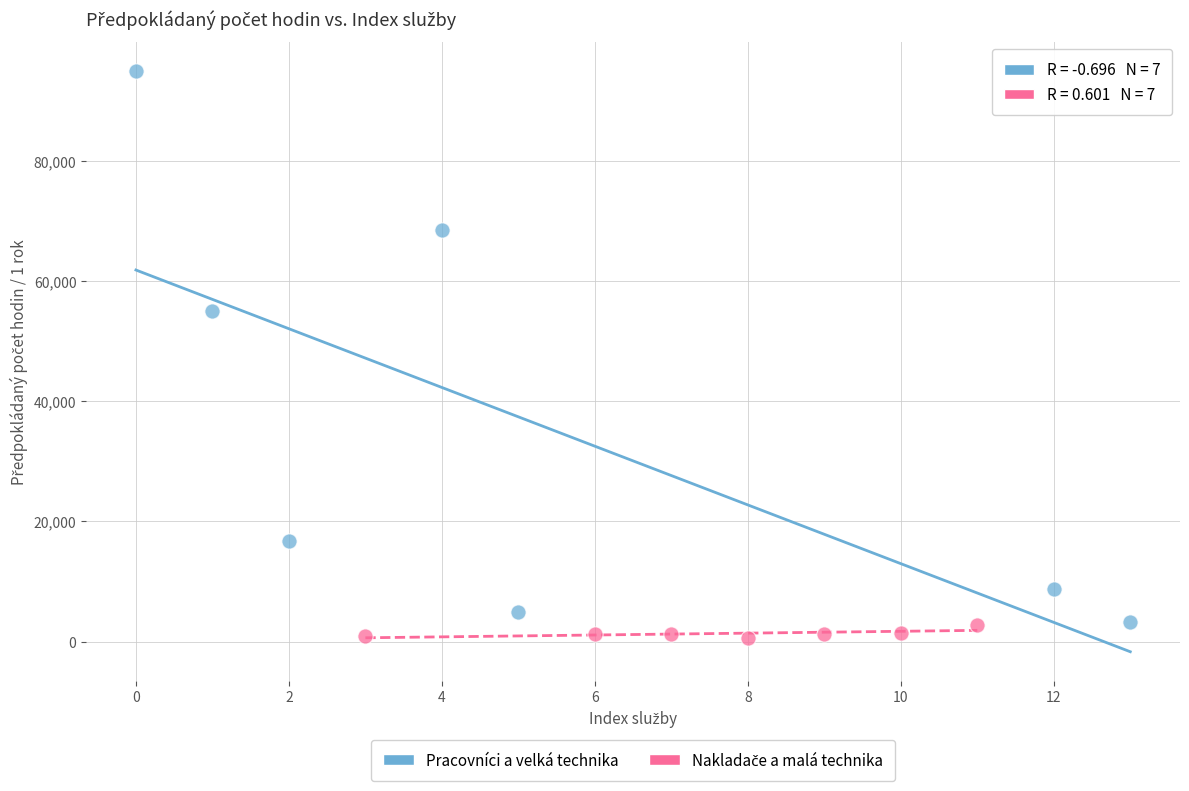

Which series contains the highest Y value?

Pracovníci a velká technika